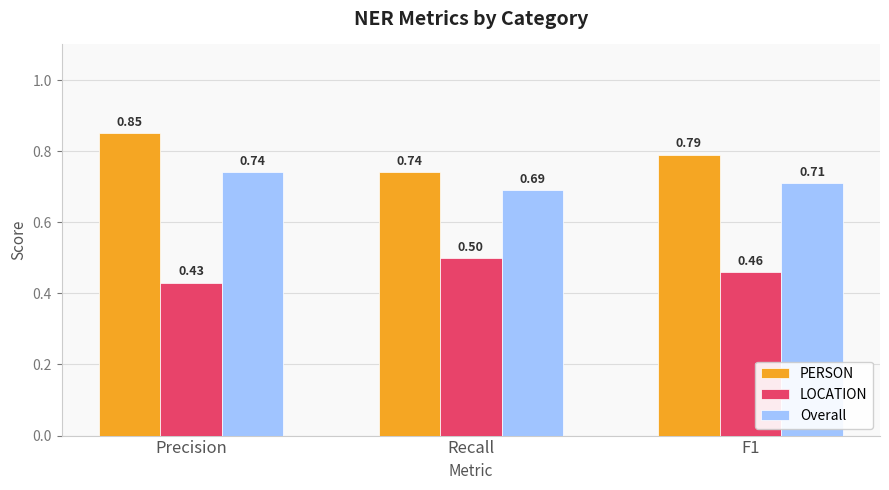

Which series has the widest spread of values?

PERSON